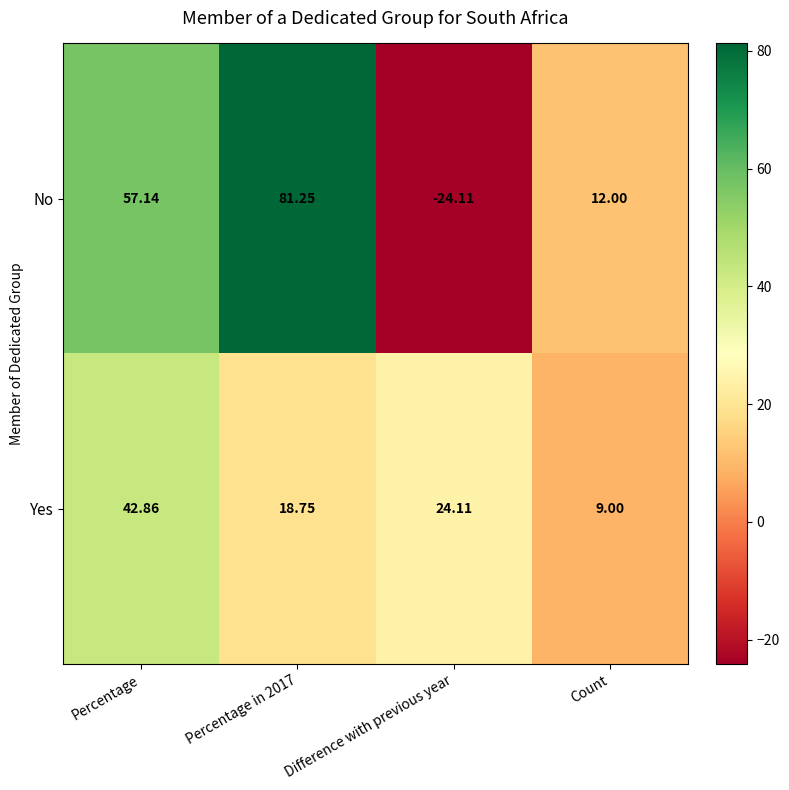

What is the spread (max minus min) of values at Count?

3.0